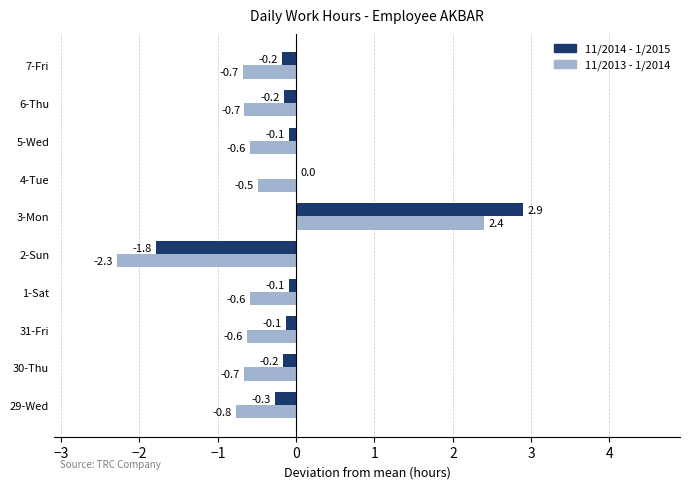

The value of 11/2013 - 1/2014 at 1-Sat is -0.6. True or false?

True